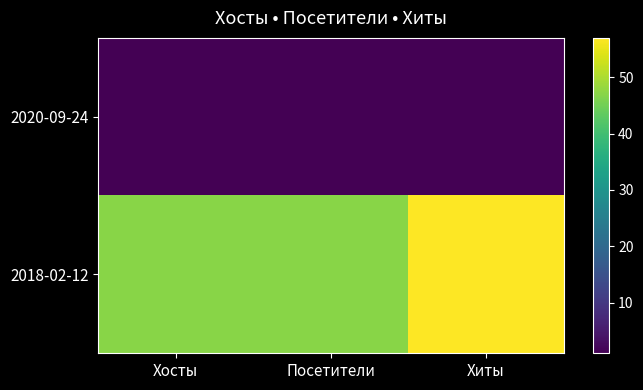

At which category is the sum across all series the highest?

Хиты